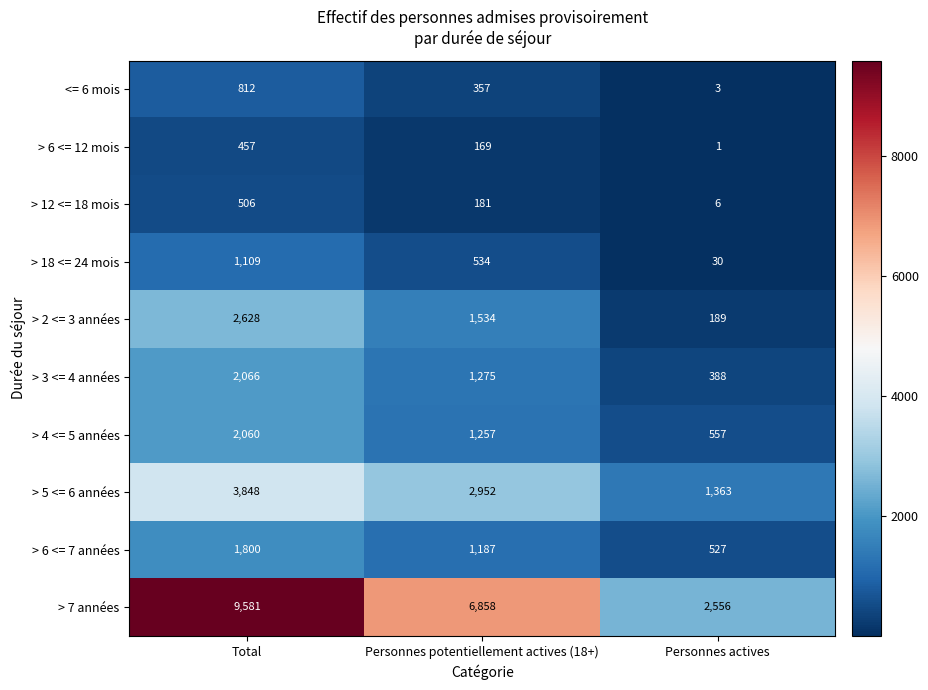

At how many categories does at least one series exceed 6295?

2